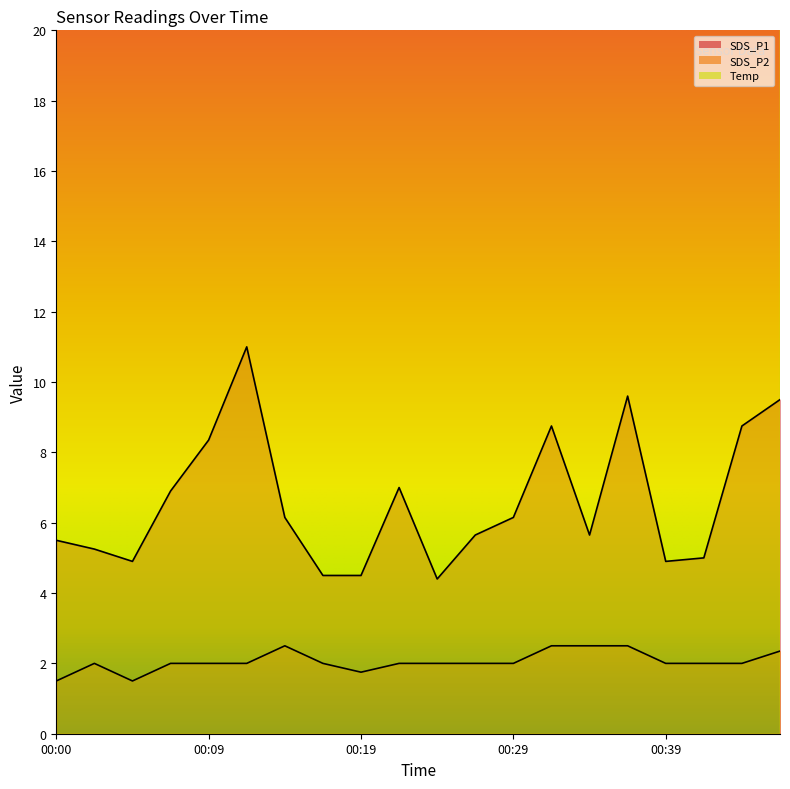

Rank the series at 00:09 from highest to lowest value.

Temp, SDS_P1, SDS_P2